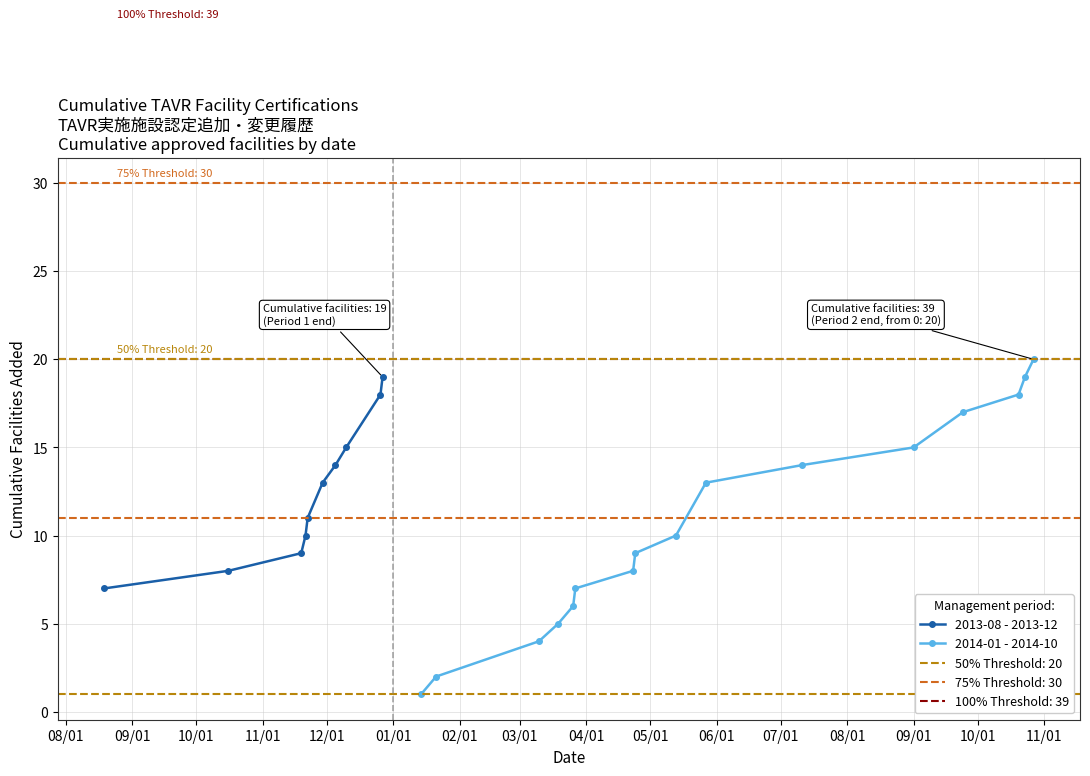

What is the value of the 2013-08 - 2013-12 point at the 4th from the left?

10